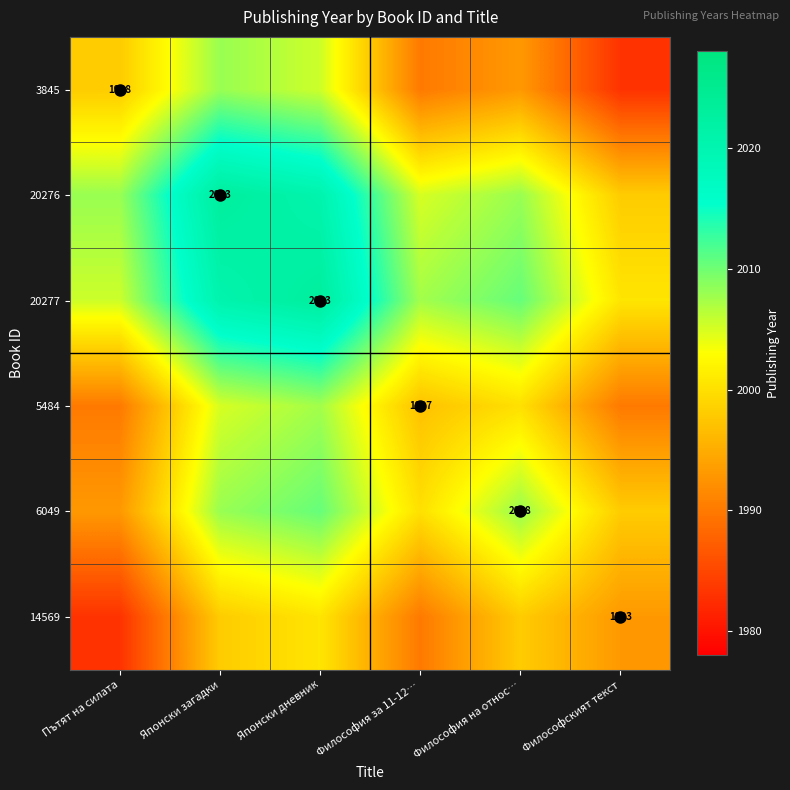

Is the value of 20277 at Японски дневник greater than the value of 3845 at Японски загадки?

Yes